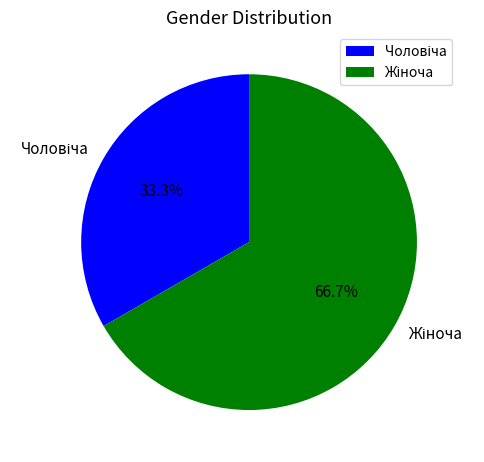

Count the number of slices in the pie.

2